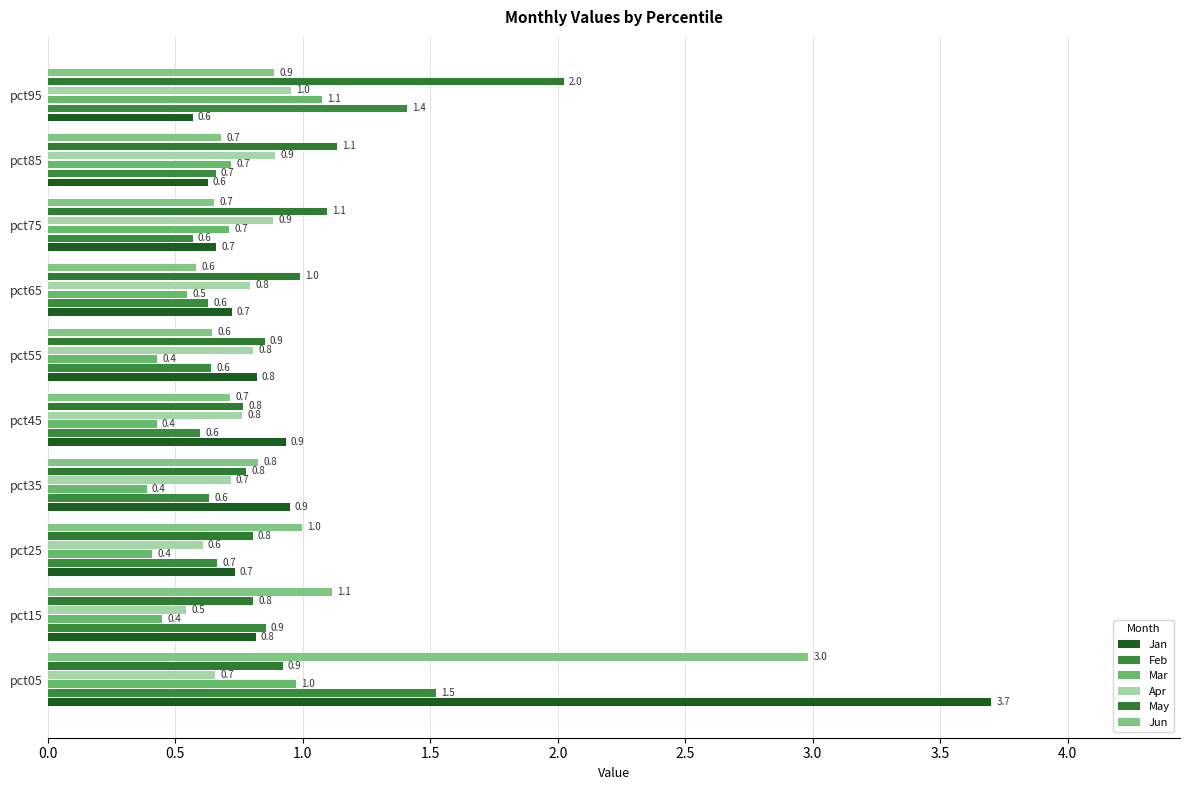

What is the value of the Jan bar at the 6th from the left?

0.8